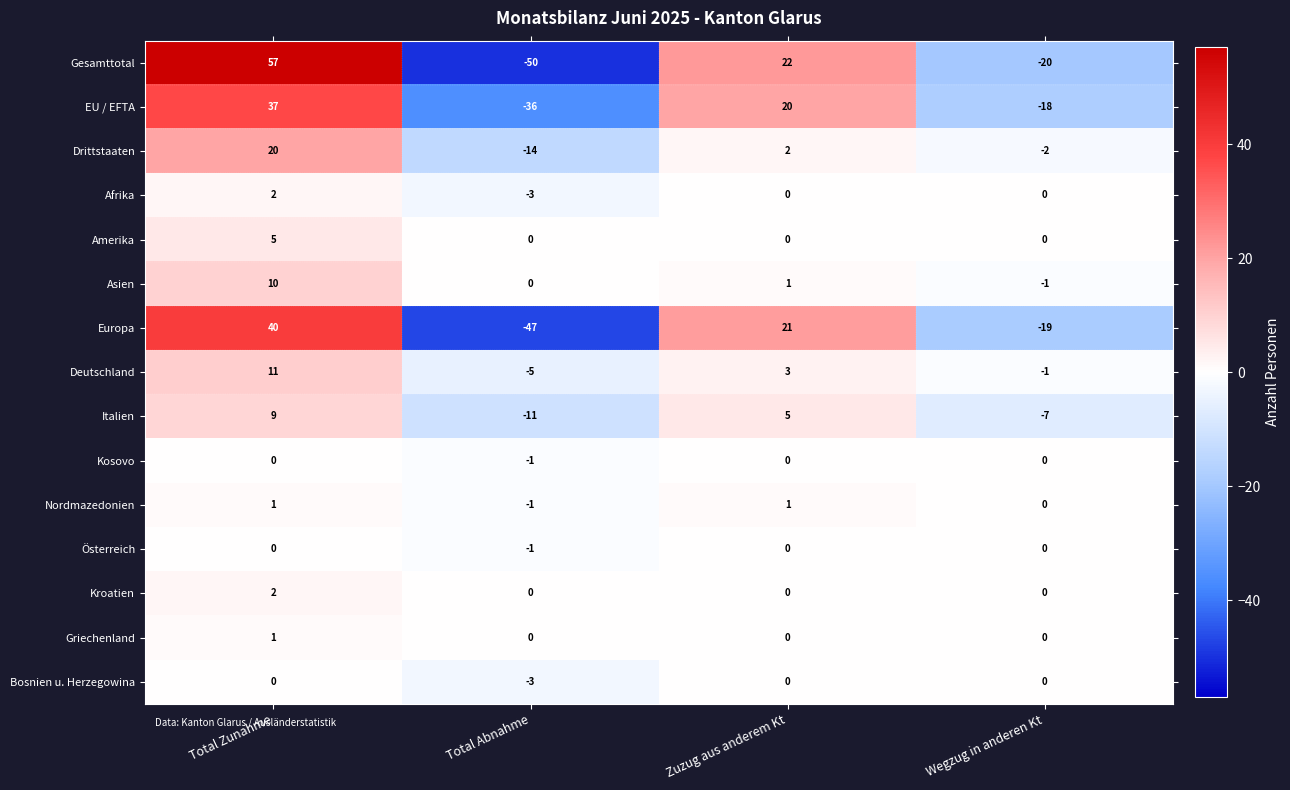

True or false: Amerika has a value of -3 at Zuzug aus anderem Kt.

False